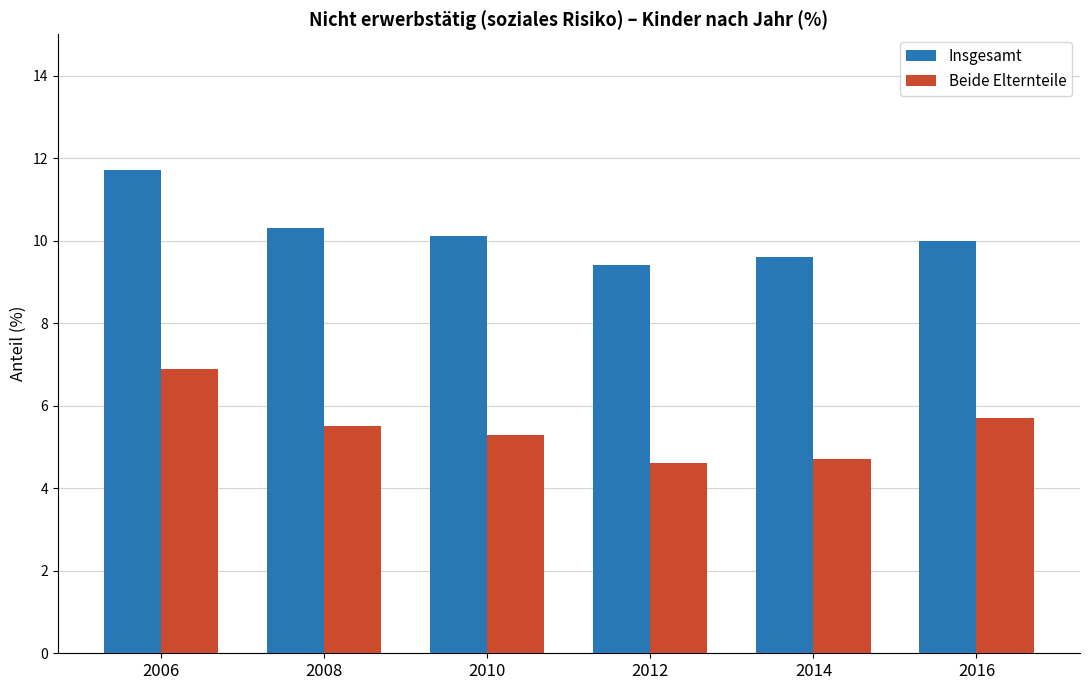

What is the sum of all Insgesamt values?

61.1